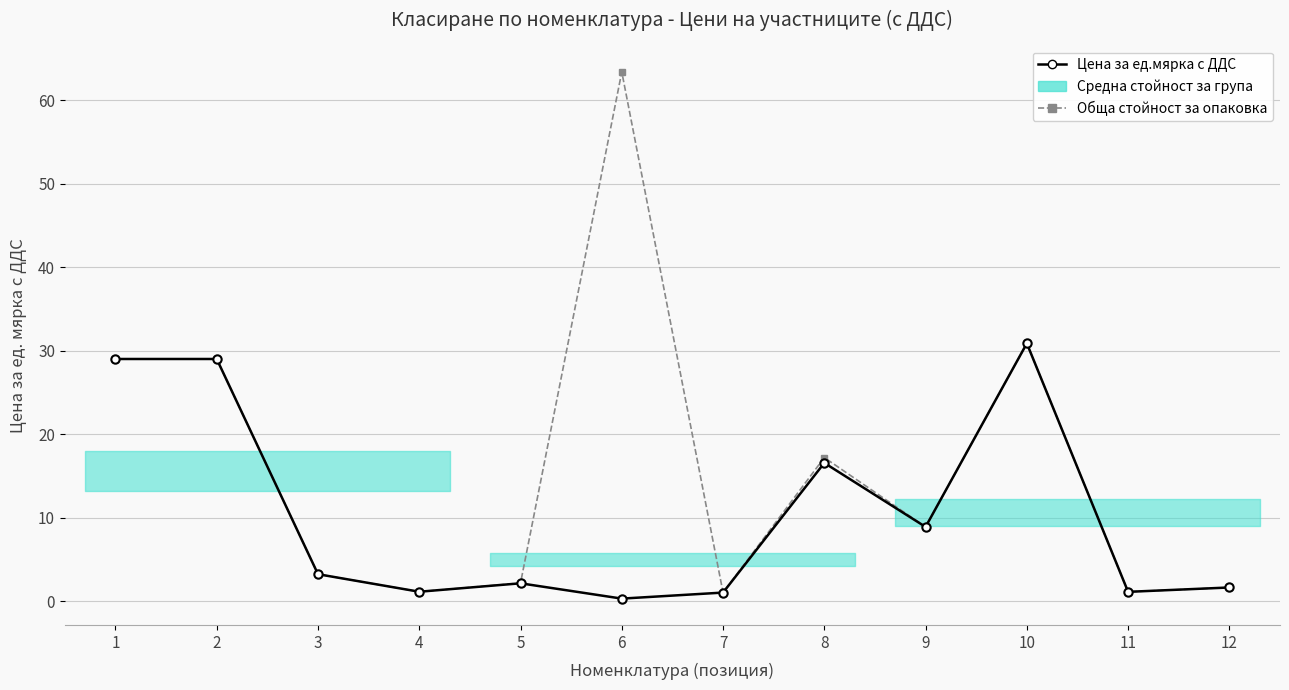

Which series has the widest spread of values?

Обща стойност за опаковка